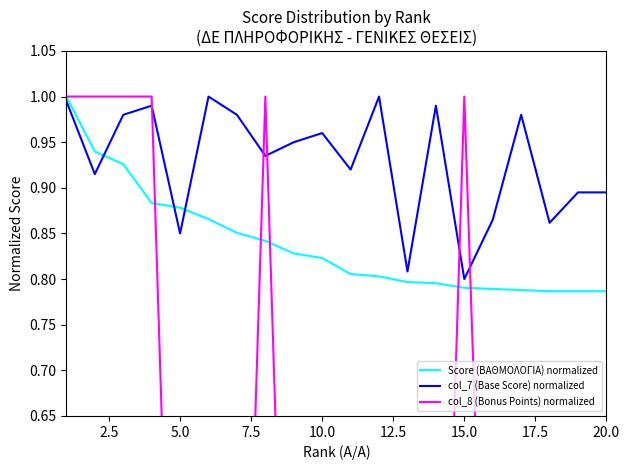

Reading left to right, transcribe all the data shown in this chart.

Score (ΒΑΘΜΟΛΟΓΙΑ) normalized: 1.0	0.9	0.9	0.9	0.9	0.9	0.9	0.8	0.8	0.8	0.8	0.8	0.8	0.8	0.8	0.8	0.8	0.8	0.8	0.8
col_7 (Base Score) normalized: 1.0	0.9	1.0	1.0	0.8	1.0	1.0	0.9	0.9	1.0	0.9	1.0	0.8	1.0	0.8	0.9	1.0	0.9	0.9	0.9
col_8 (Bonus Points) normalized: 1.0	1.0	1.0	1.0	0.0	0.0	0.0	1.0	0.0	0.0	0.0	0.0	0.0	0.0	1.0	0.1	0.0	0.1	0.0	0.0